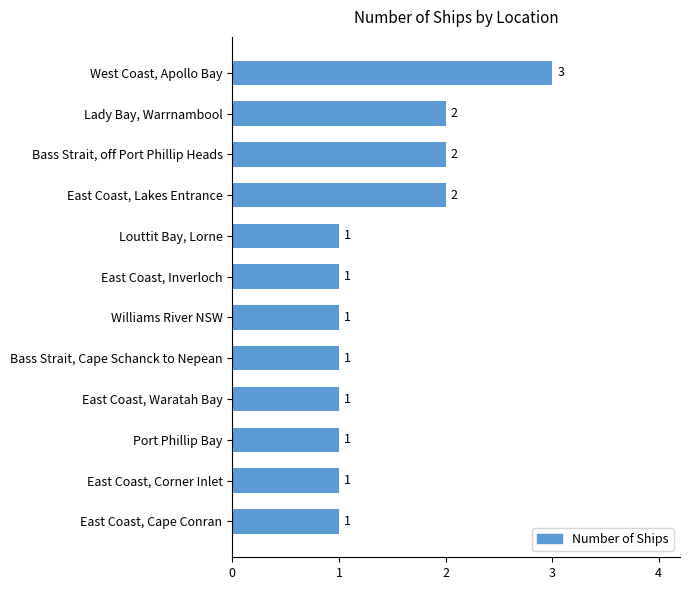

How many bars are there in total?

12